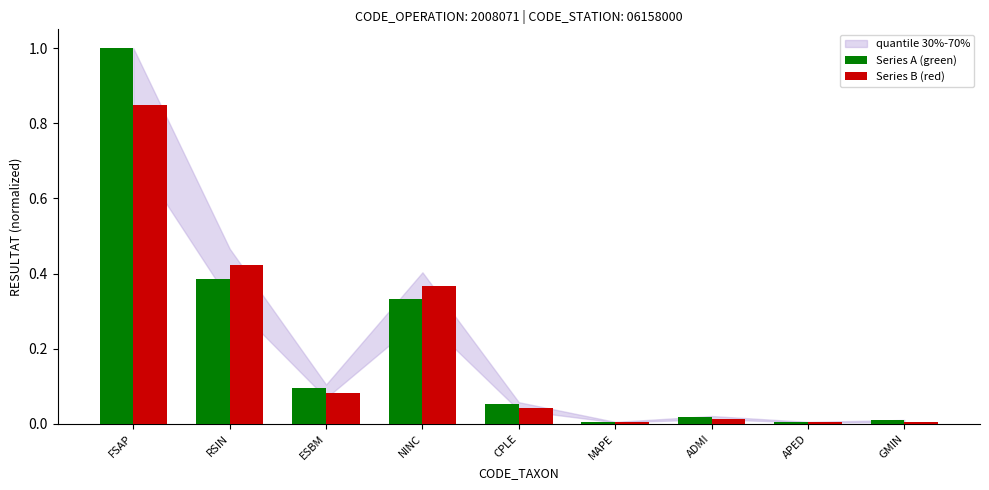

What is the greatest value displayed?

1.0